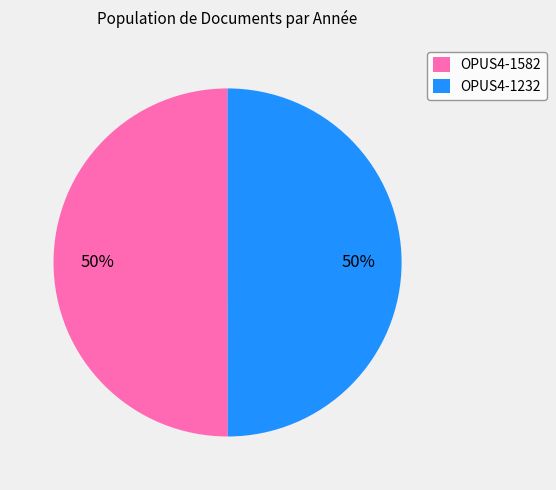

To the nearest percent, what percentage of the pie is OPUS4-1582?

50%